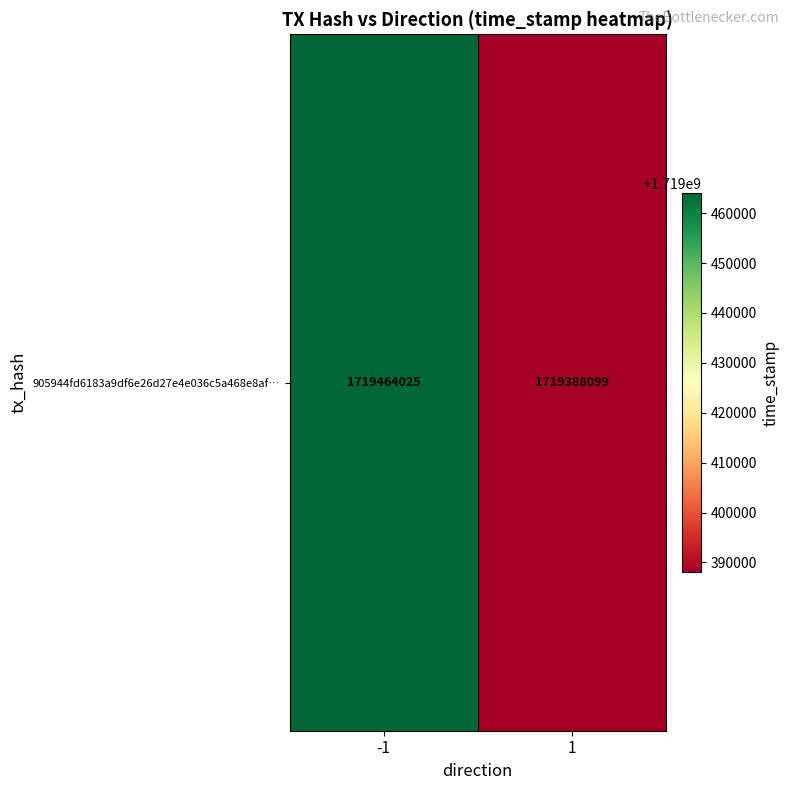

Read the value at 1.

1719388099